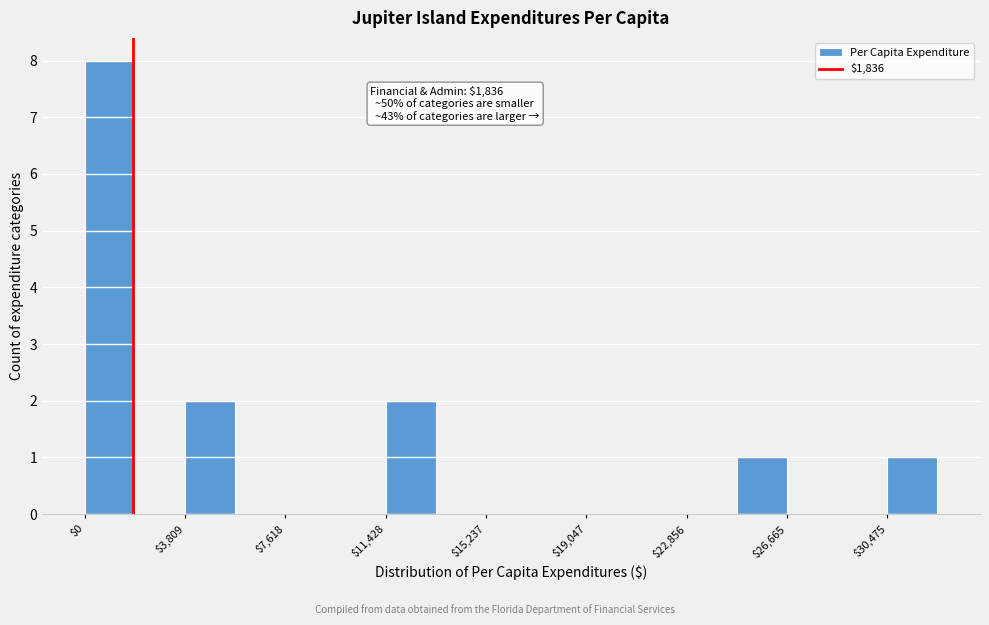

Read against the x-axis, roughly where is the centre of the tallest bar?

1000